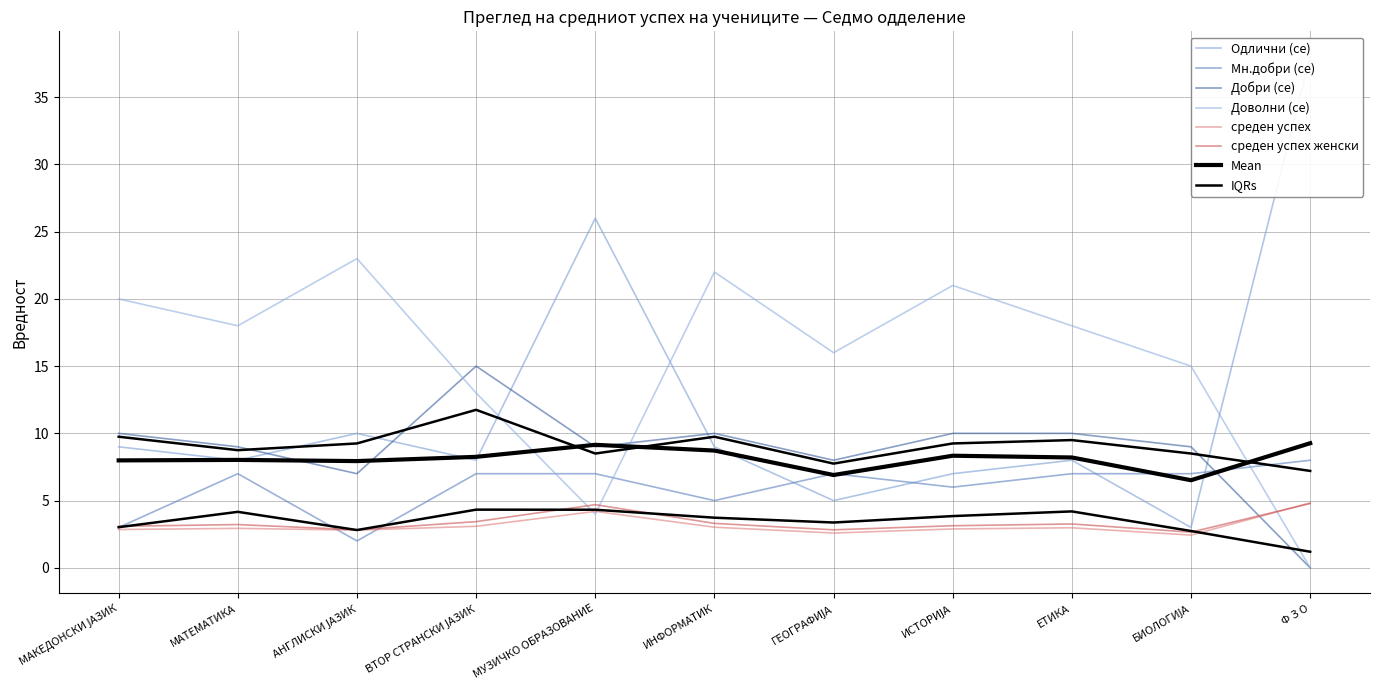

At how many categories does at least one series exceed 5?

11